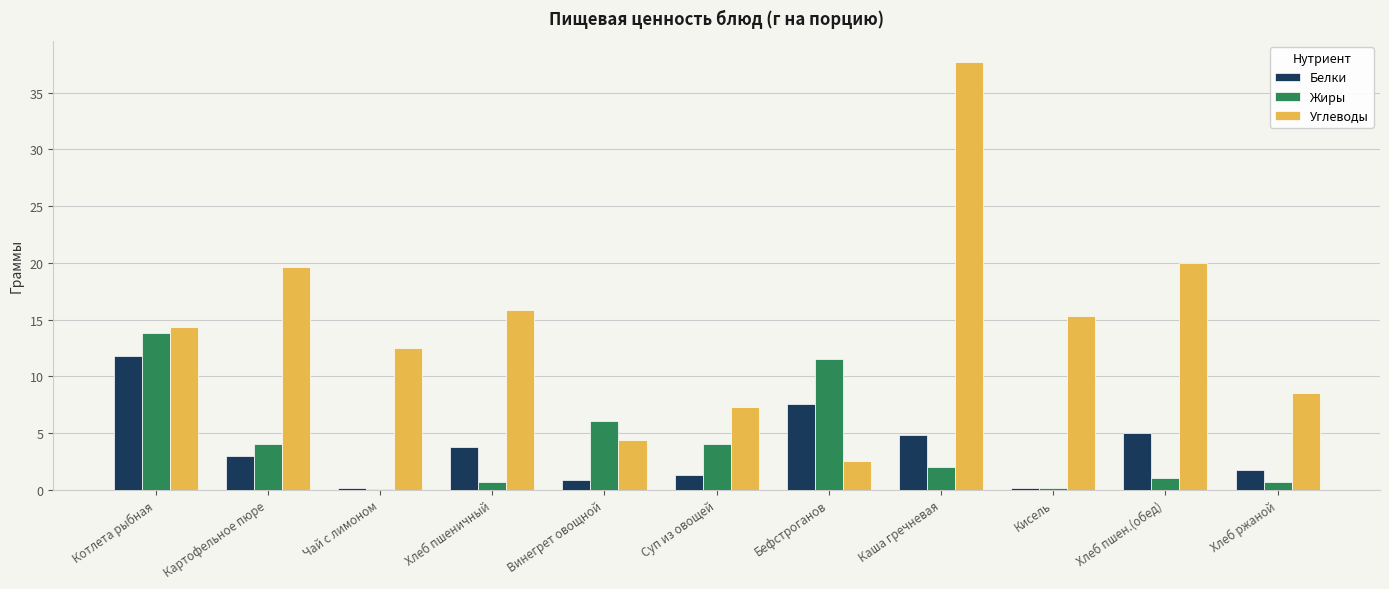

Are the bars horizontal?

No